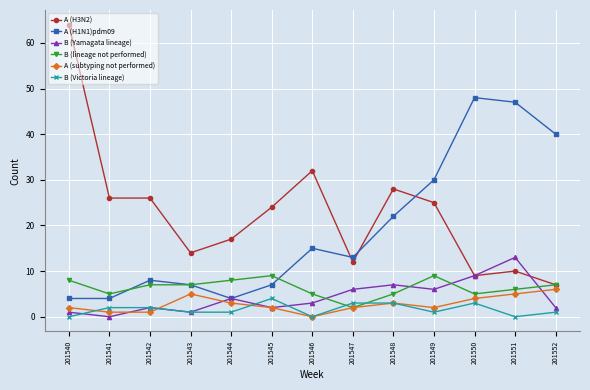

Is the value of A (H3N2) at 201550 greater than the value of B (lineage not performed) at 201547?

Yes